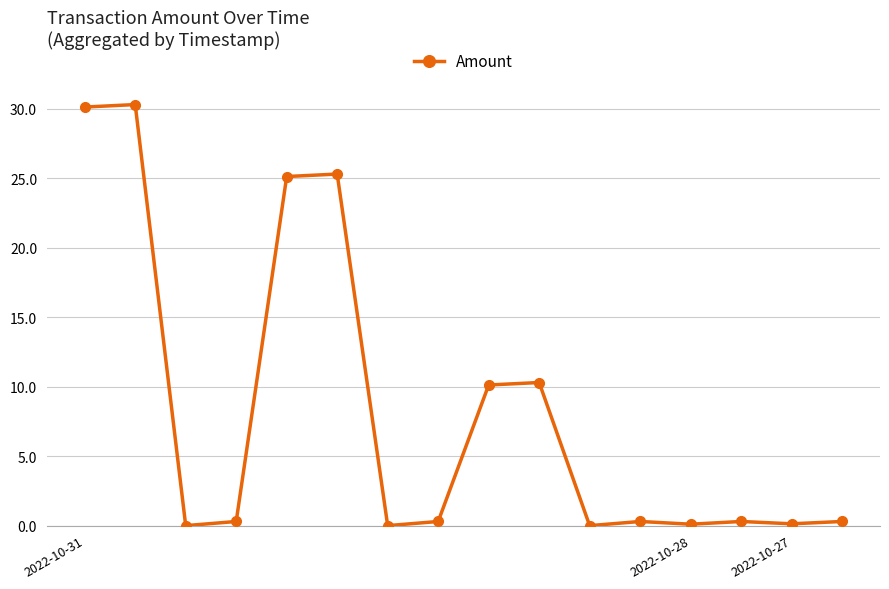

What is the value of the 5th point from the left?

25.1